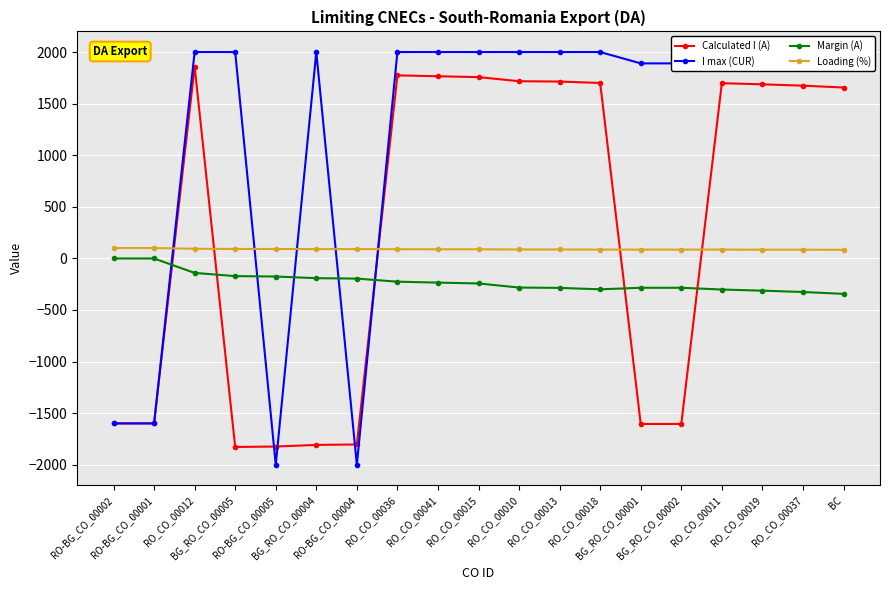

What is the label of the 7th point from the right?

RO_CO_00018